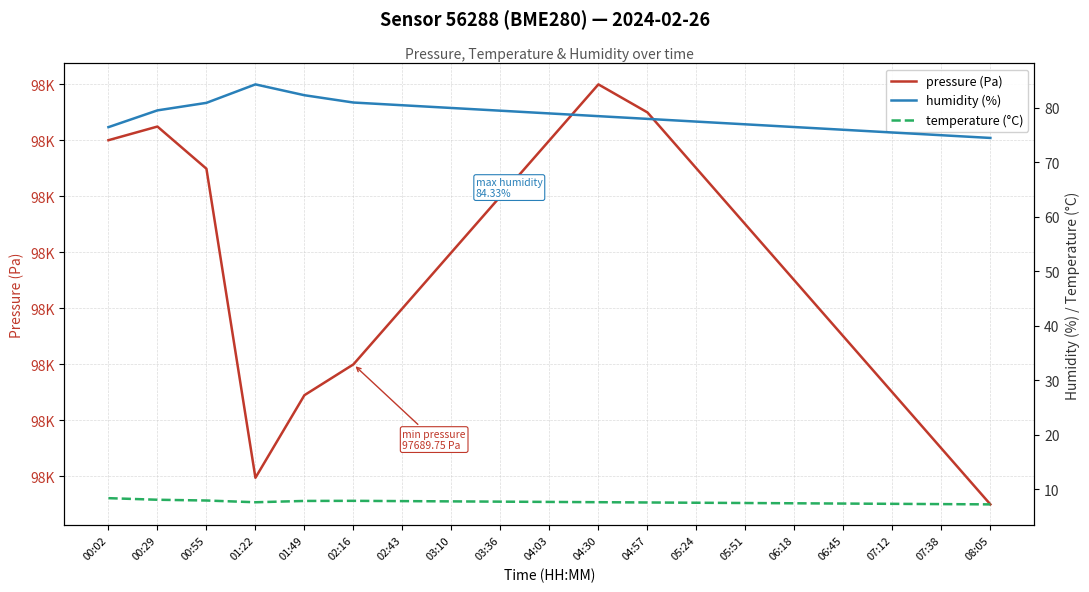

How many distinct data groups are displayed?

3